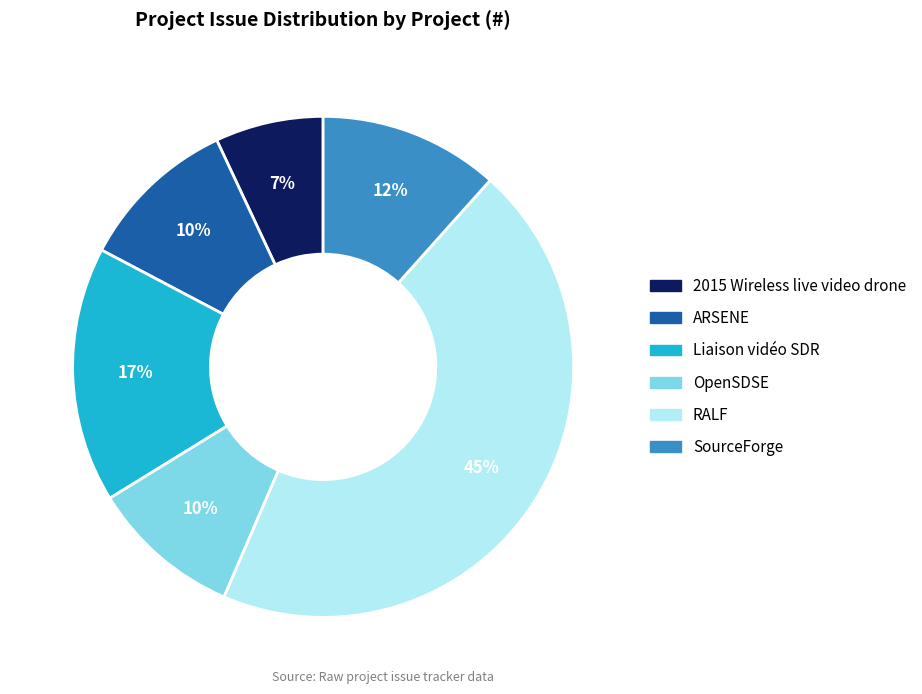

Does any single category account for the majority?

No